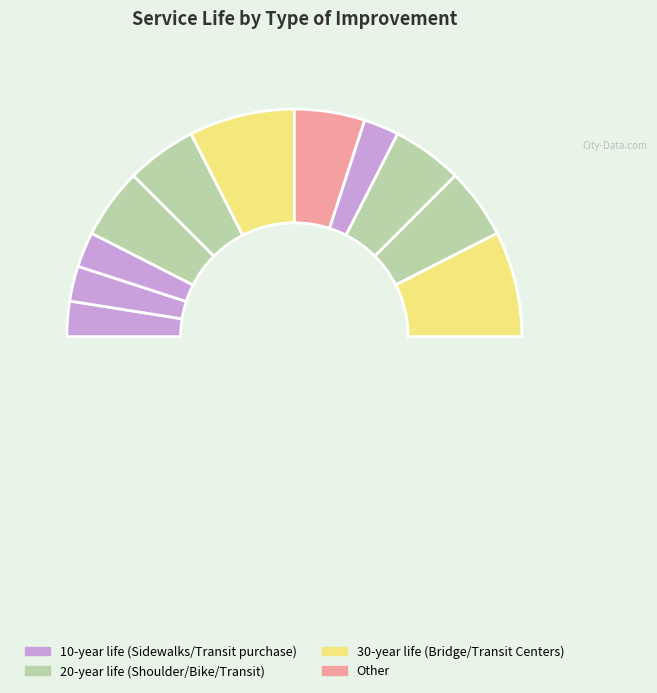

Rank the categories by value from highest to lowest.

Pedestrian/Bicycle Bridge/Underpass, Transit Centers/Park & Ride facilities, Paved Shoulder/Shared Use path, On Street bicycle lane, Off street hike & bike trails, Transit Priority Infrastructure, Transit facility state of good repair, Install new Sidewalks, Sidewalk improvements, ADA Ramps, Transit vehicle purchase